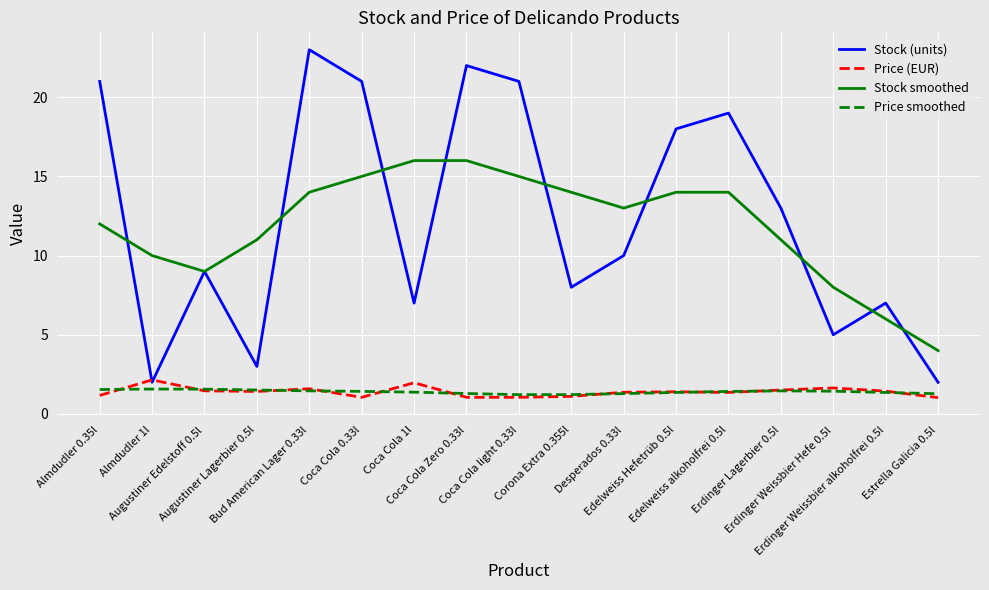

Which series has the largest range (max minus min)?

Stock (units)